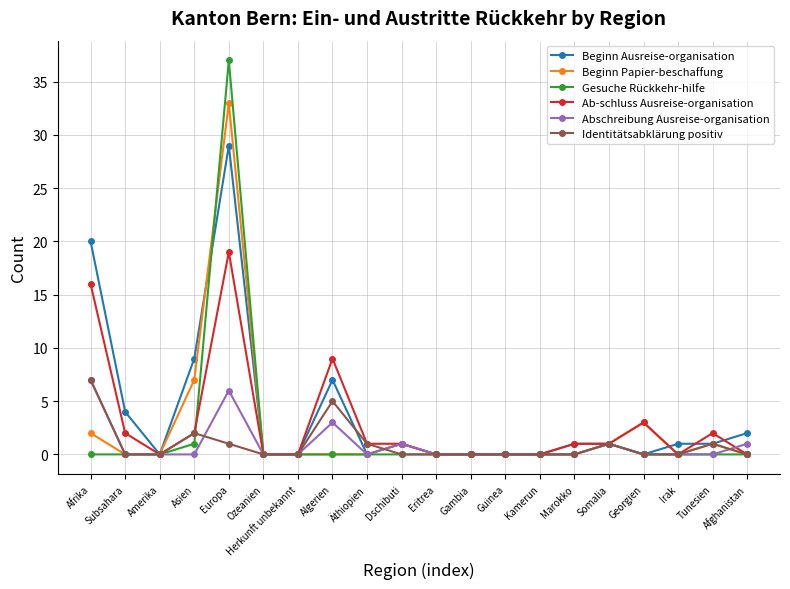

True or false: Ab-schluss Ausreise-organisation and Beginn Ausreise-organisation intersect in this chart.

True